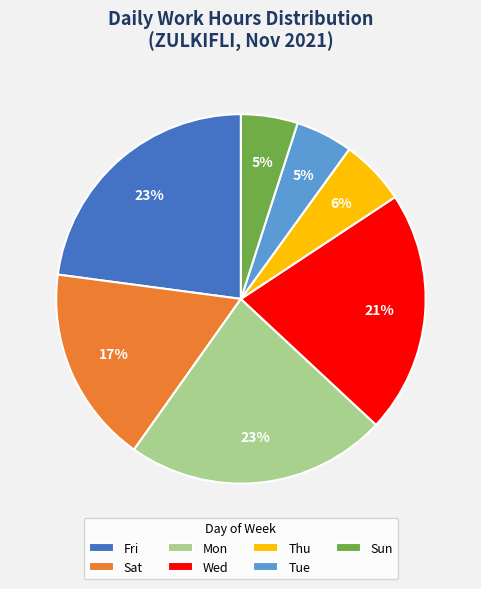

Approximately how many times larger is the value at Wed compared to Sat?

1.2